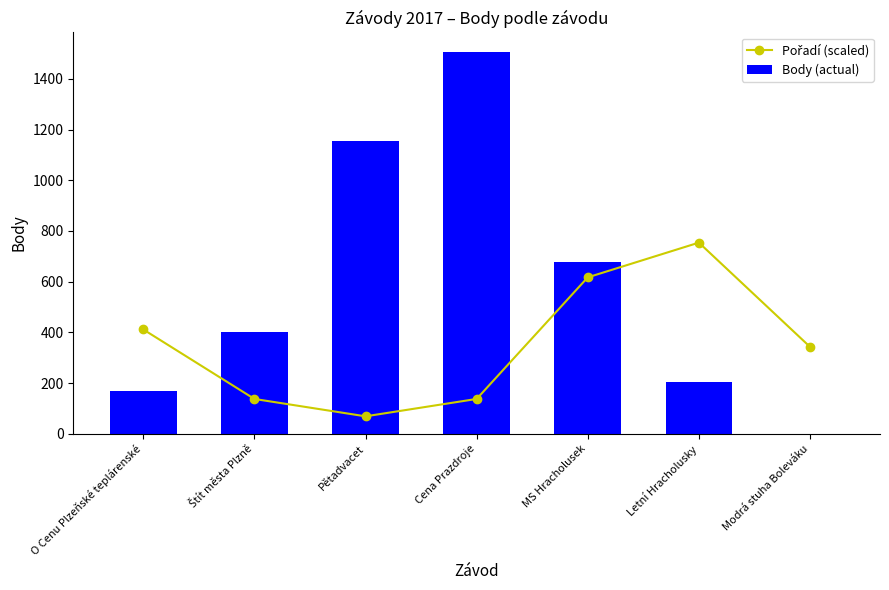

The value of Body (actual) at O Cenu Plzeňské teplárenské is 236.0. True or false?

False